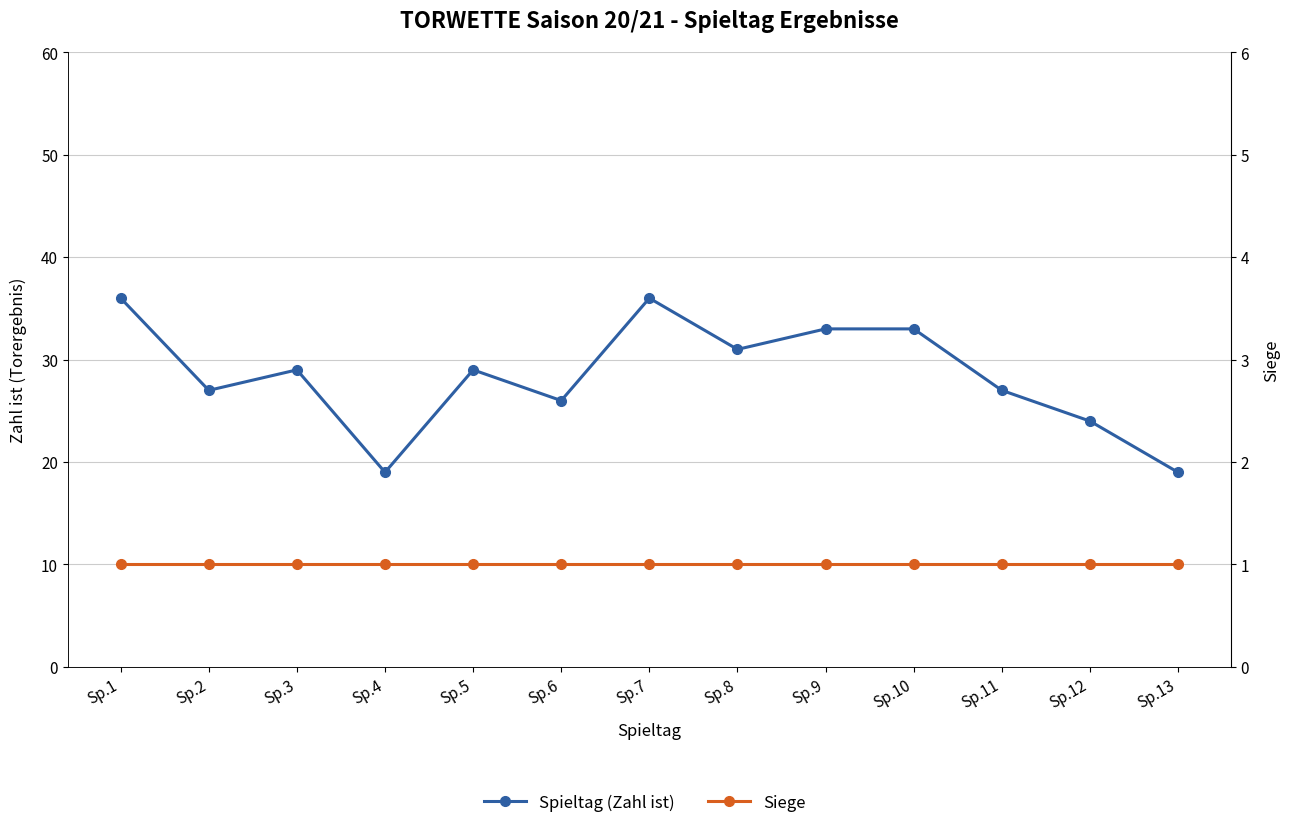

True or false: Siege and Spieltag (Zahl ist) cross at least once.

False